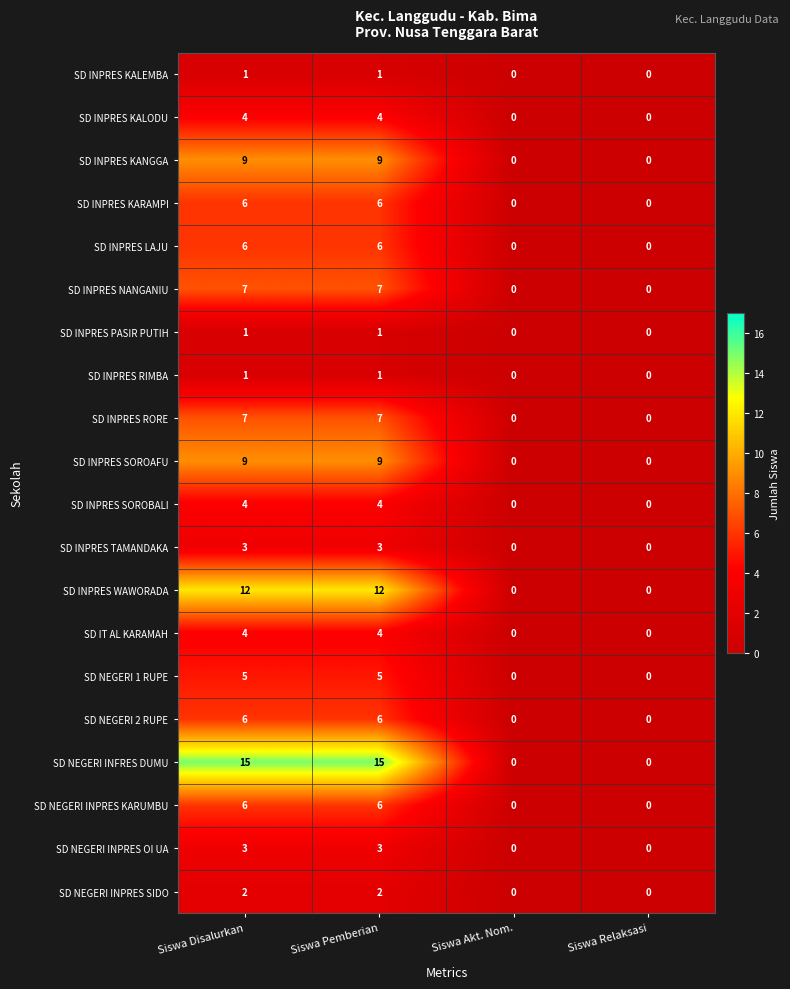

Which series has the largest total across all categories?

SD NEGERI INFRES DUMU